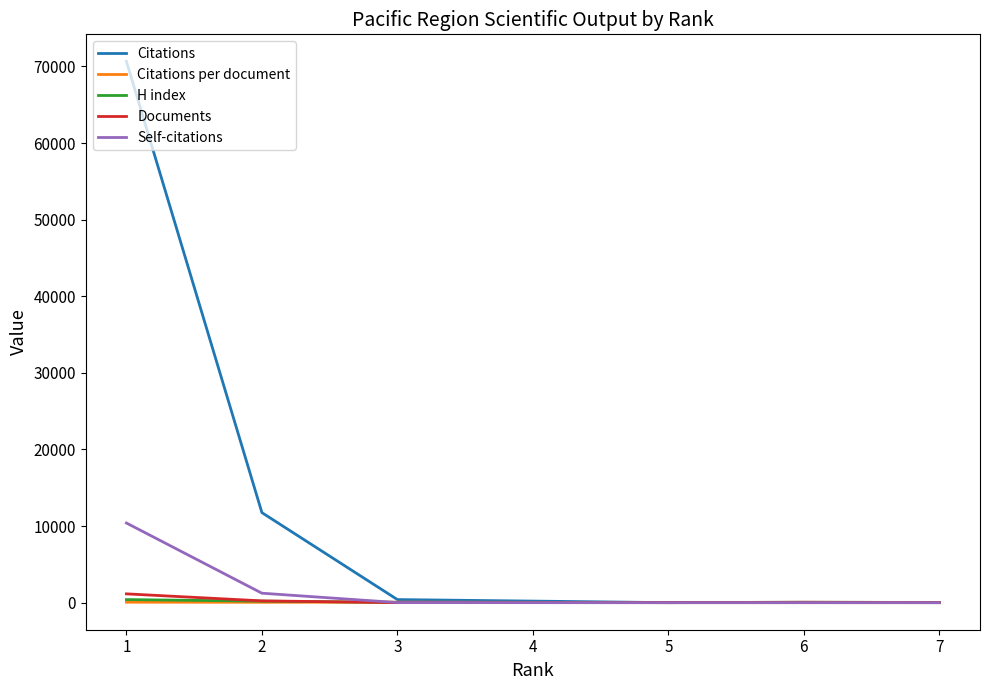

What is the total value across all series at 6?

141.0